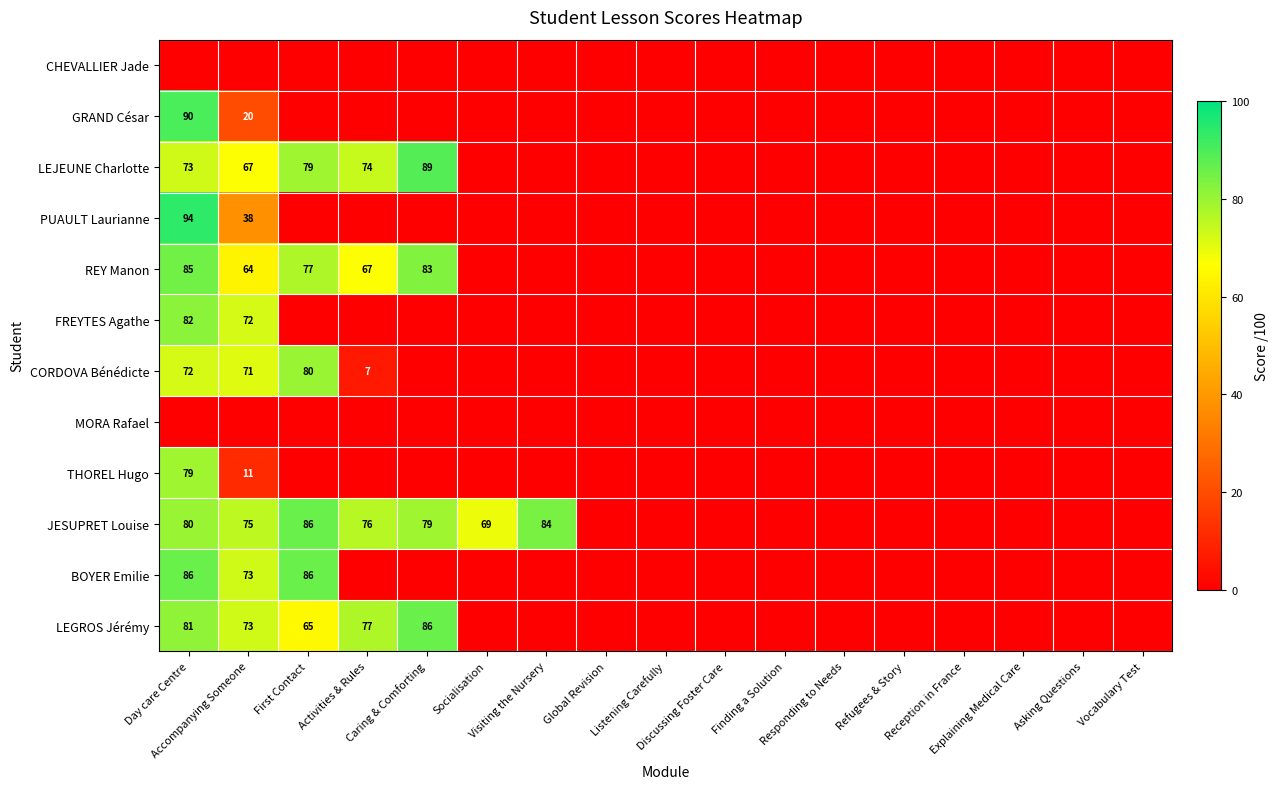

What is the difference between the maximum and second lowest values in the THOREL Hugo series?

79